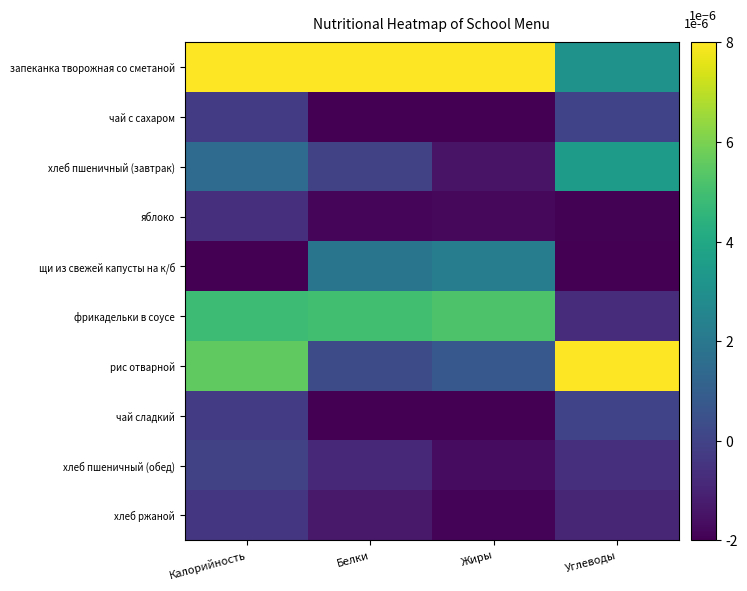

True or false: хлеб пшеничный (завтрак) has a value of 0.0 at Углеводы.

True